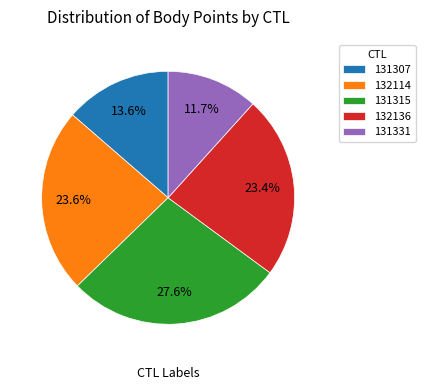

To the nearest percent, what percentage of the pie is 132136?

23%